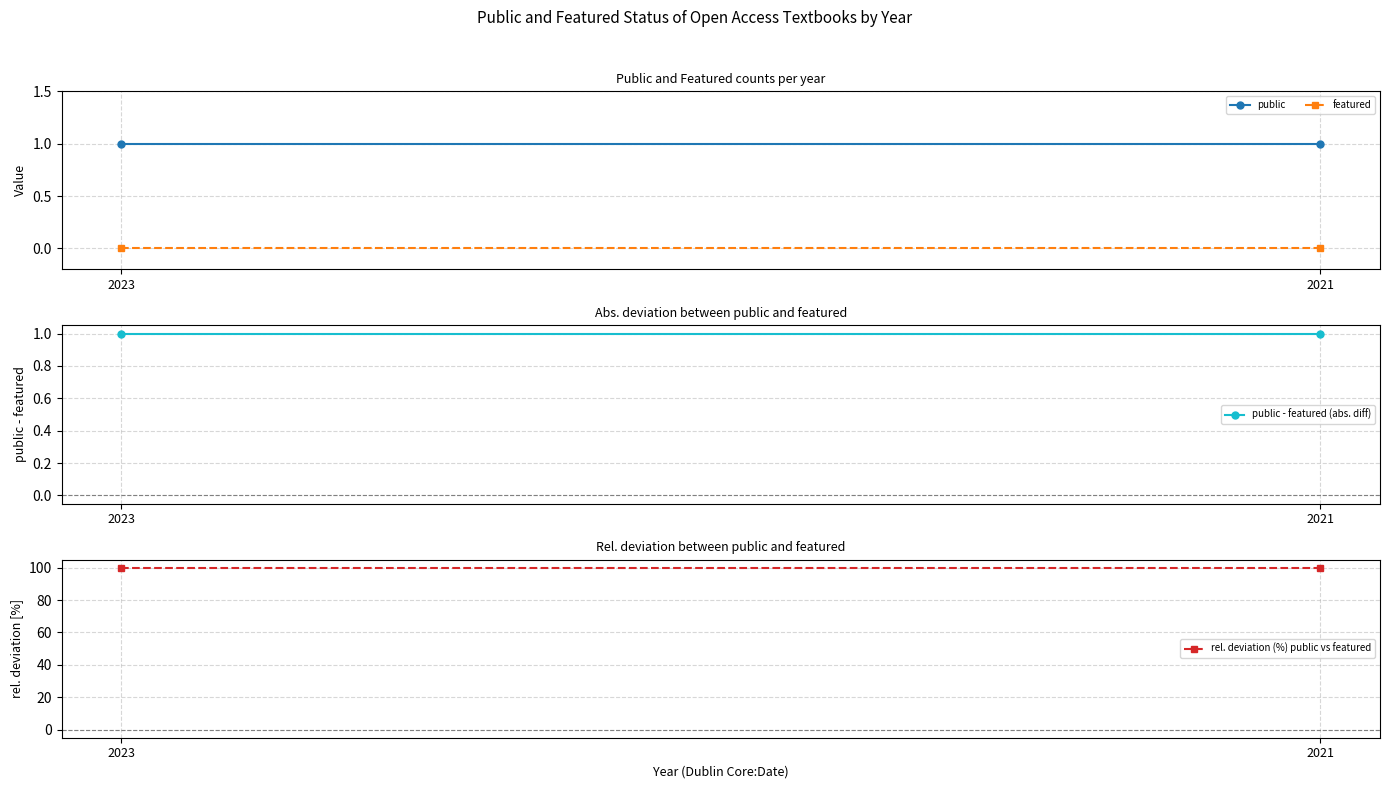

How many lines are shown in the chart?

4